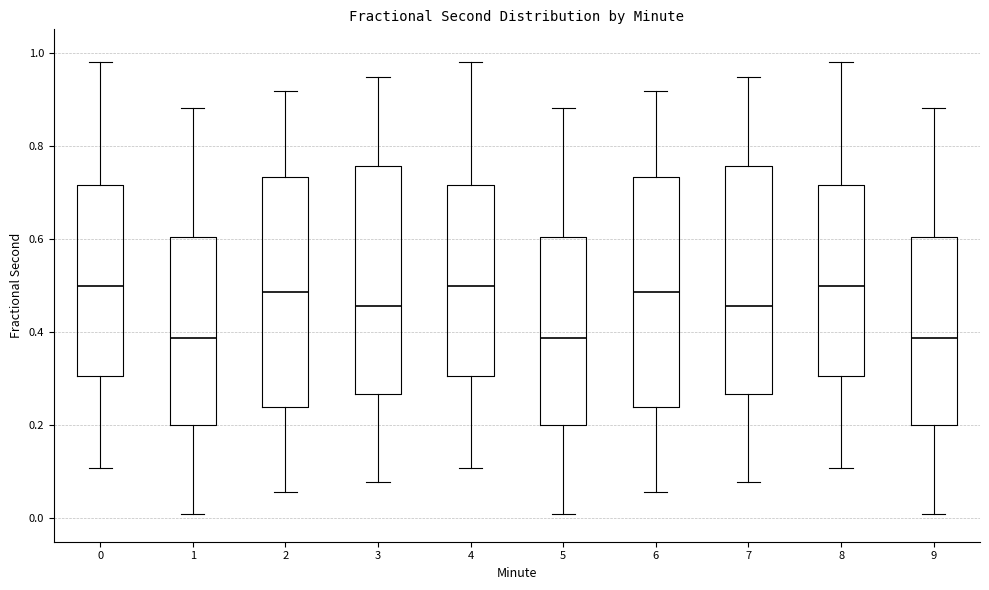

Reading left to right, transcribe this box plot: for each box, give where its median line is, the range the box spans, and where its two whiskers end, as read against the y-axis. The values are not printed on the chart, so give them approximately, as read against the axis.

0: median 0.50, box 0.30 to 0.72, whiskers 0.10 to 0.98
1: median 0.38, box 0.20 to 0.60, whiskers 0.00 to 0.88
2: median 0.48, box 0.24 to 0.74, whiskers 0.06 to 0.92
3: median 0.46, box 0.26 to 0.76, whiskers 0.08 to 0.94
4: median 0.50, box 0.30 to 0.72, whiskers 0.10 to 0.98
5: median 0.38, box 0.20 to 0.60, whiskers 0.00 to 0.88
6: median 0.48, box 0.24 to 0.74, whiskers 0.06 to 0.92
7: median 0.46, box 0.26 to 0.76, whiskers 0.08 to 0.94
8: median 0.50, box 0.30 to 0.72, whiskers 0.10 to 0.98
9: median 0.38, box 0.20 to 0.60, whiskers 0.00 to 0.88